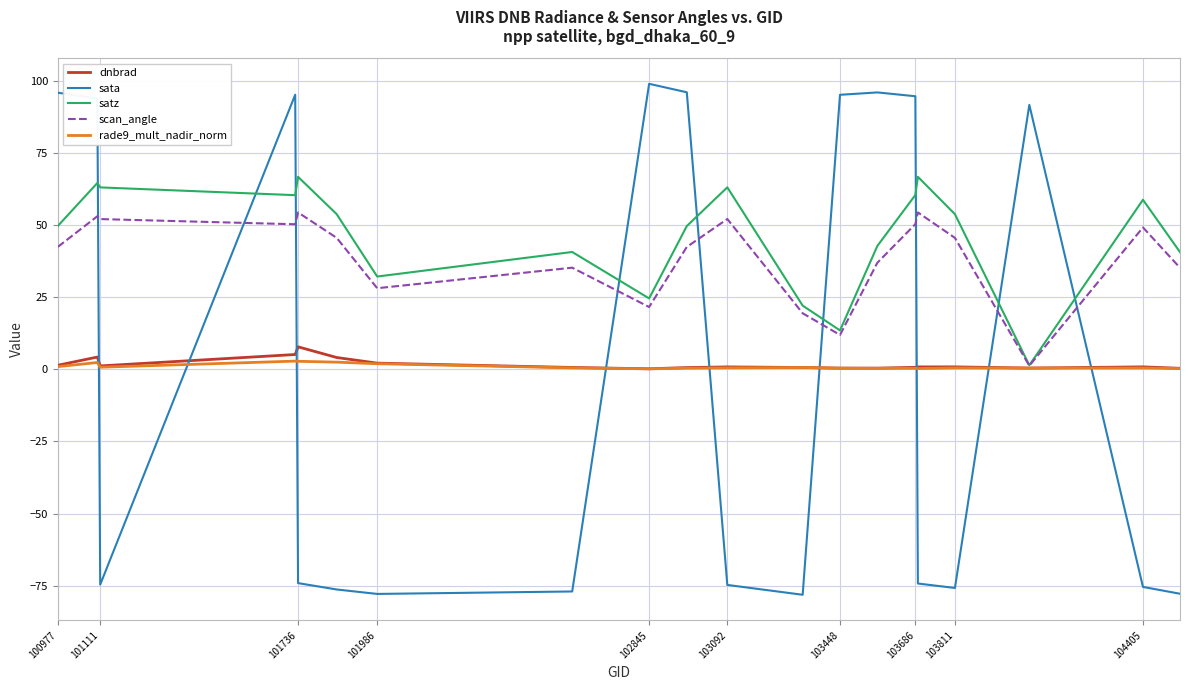

Which series has the largest range (max minus min)?

sata